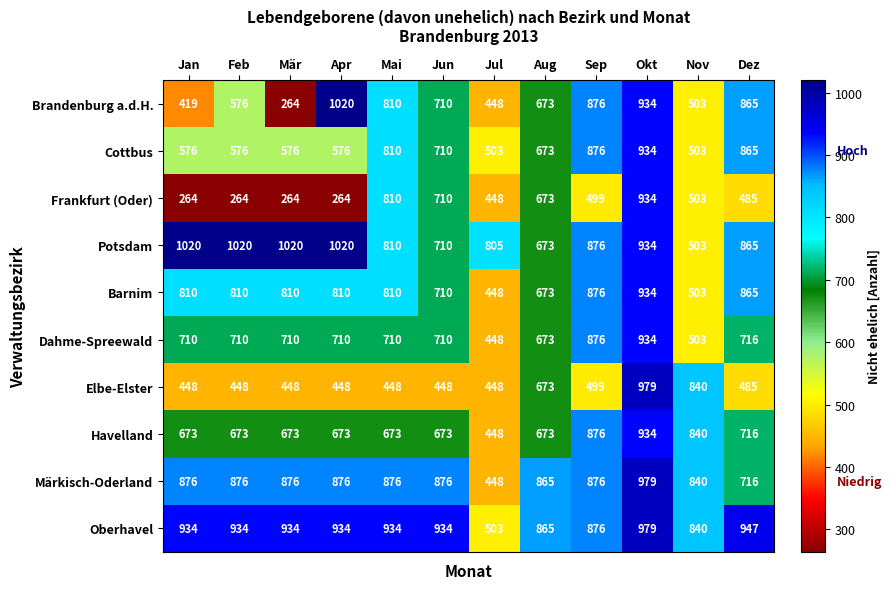

What is the spread (max minus min) of values at Apr?

756